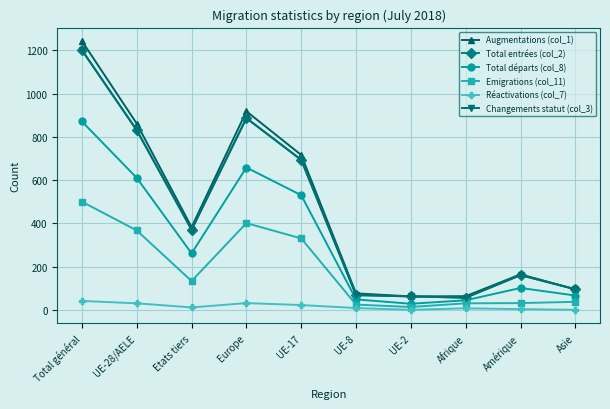

What is the label of the 6th point from the left?

UE-8